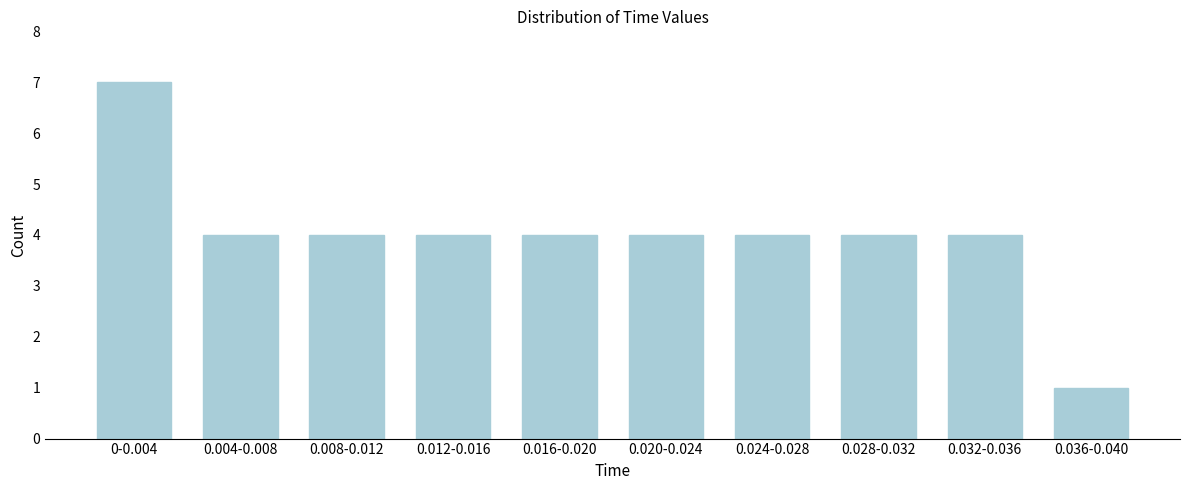

Reading left to right, what are all the values shown in this chart?

0-0.004=7	0.004-0.008=4	0.008-0.012=4	0.012-0.016=4	0.016-0.020=4	0.020-0.024=4	0.024-0.028=4	0.028-0.032=4	0.032-0.036=4	0.036-0.040=1